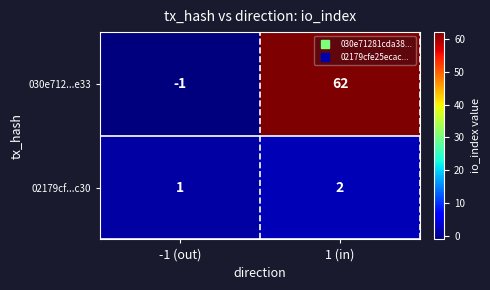

How many values in 030e712...e33 are below zero?

1